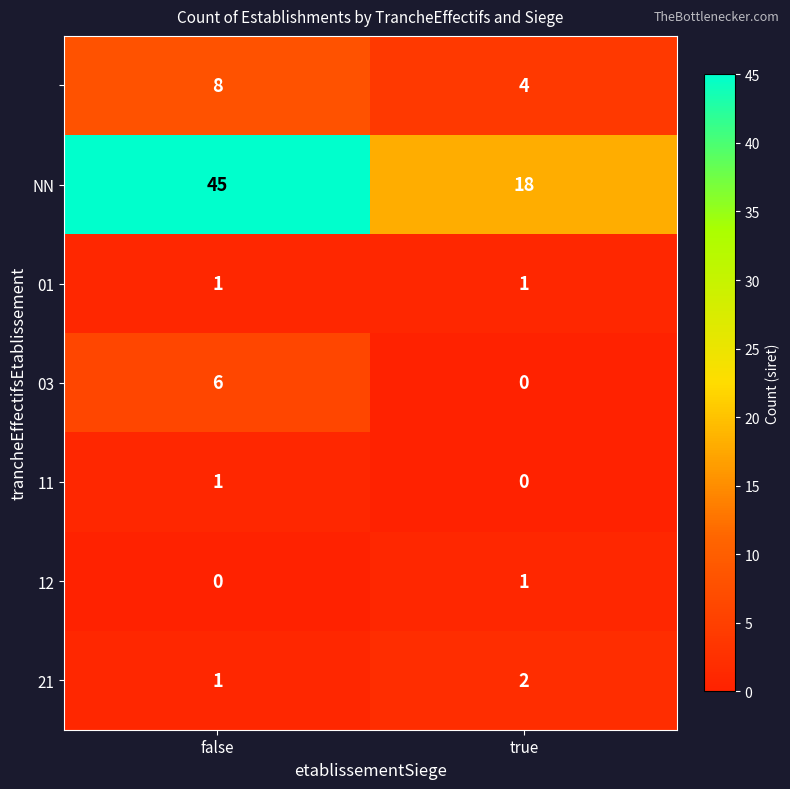

At which category is the sum across all series the highest?

false